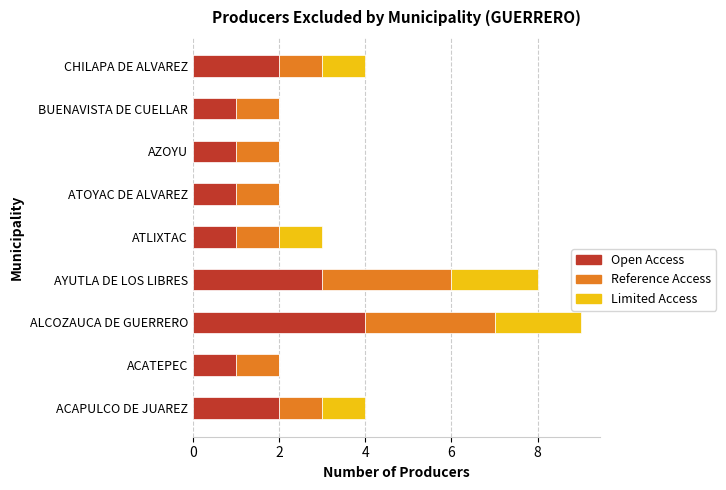

What is the sum of all Open Access values?

16